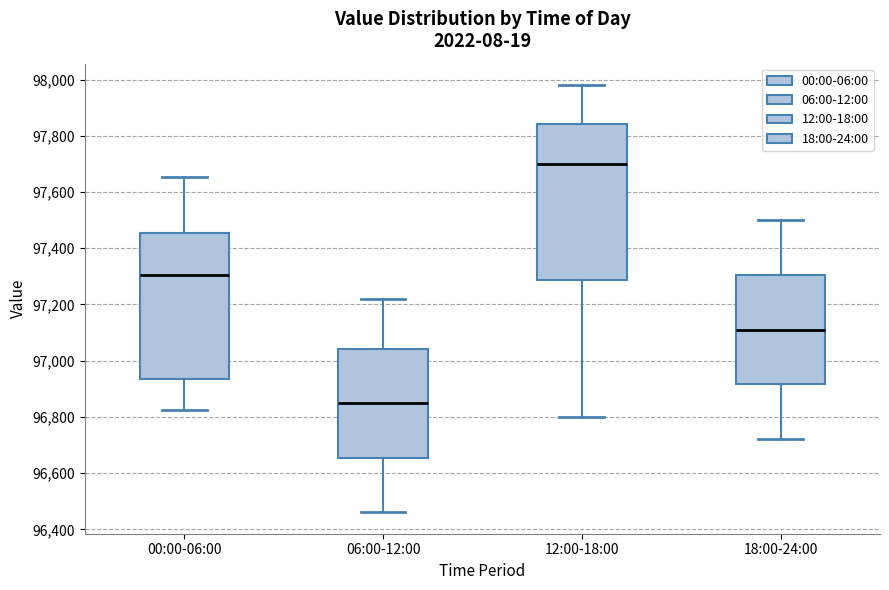

Which box is the tallest, from its lower edge to its upper edge?

12:00-18:00